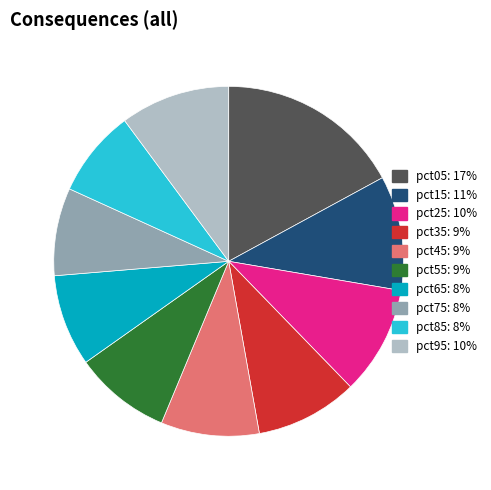

Count the number of slices in the pie.

10